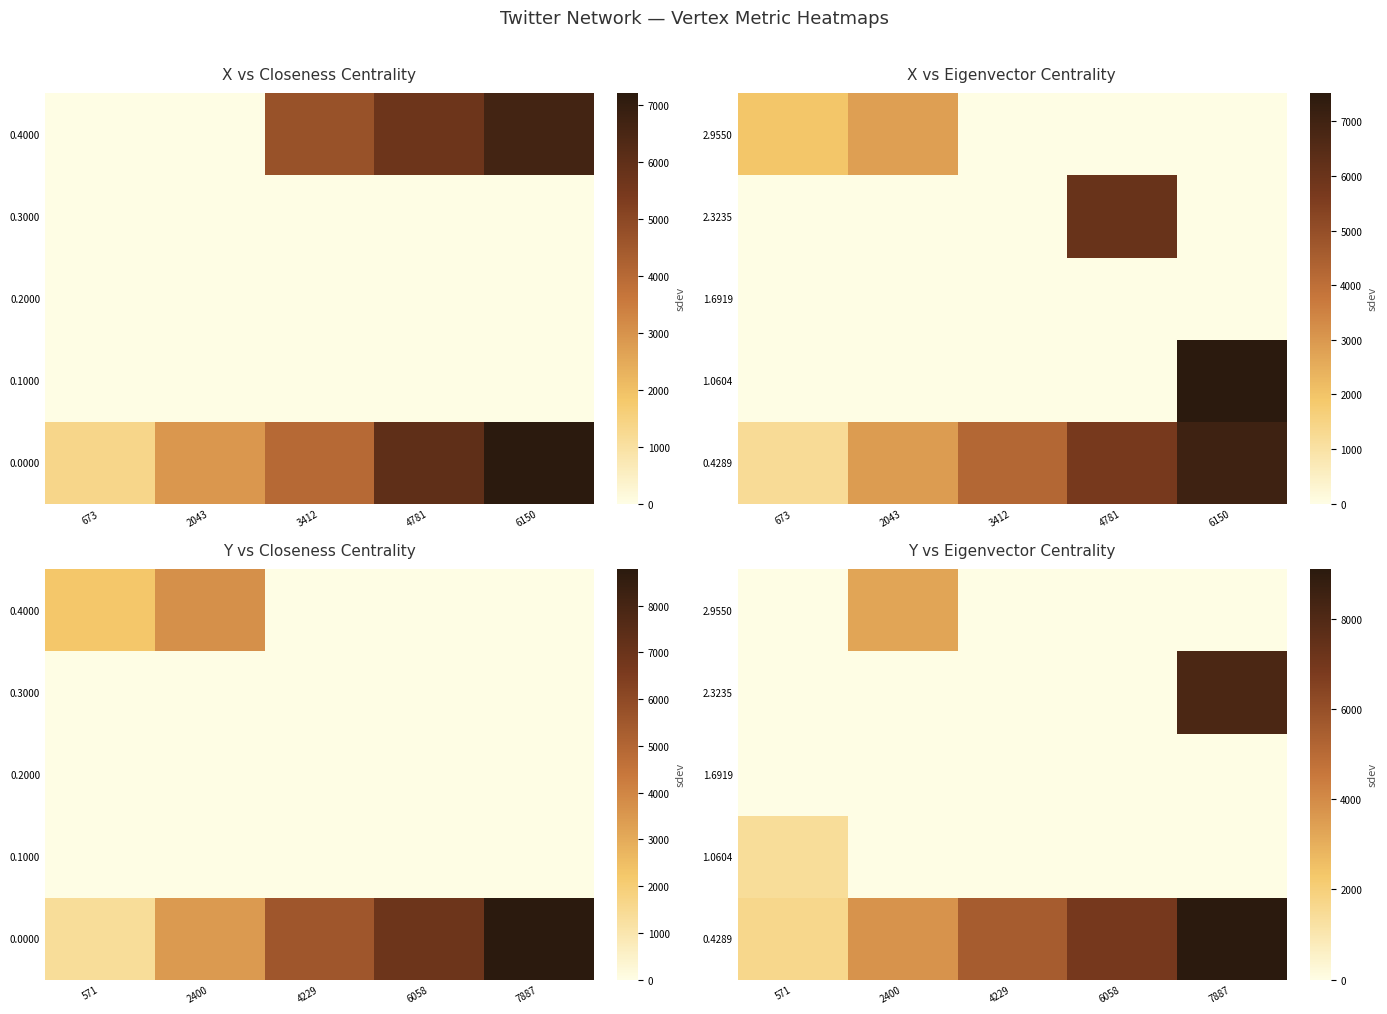

At which category is the sum across all series the highest?

7887